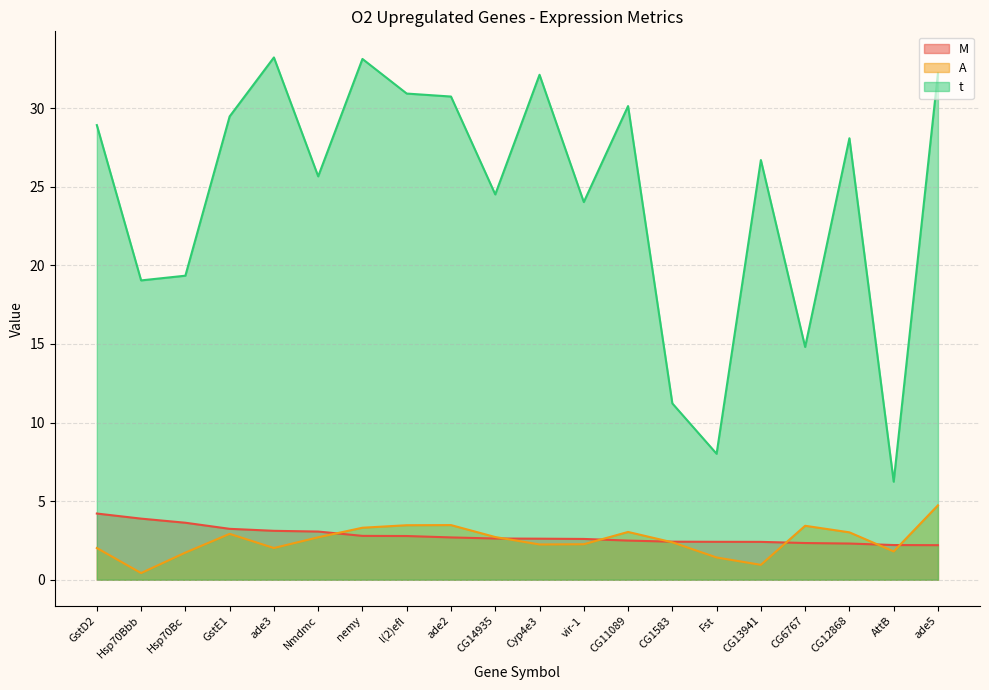

Between Cyp4e3 and Fst, which series saw the biggest shift?

t